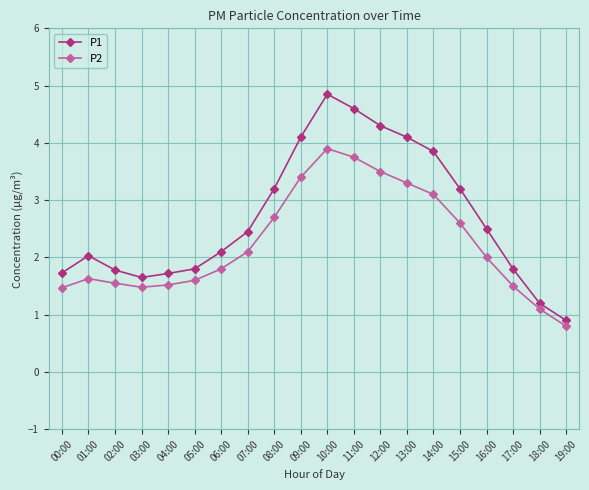

What is the sum of all P1 values?

53.9